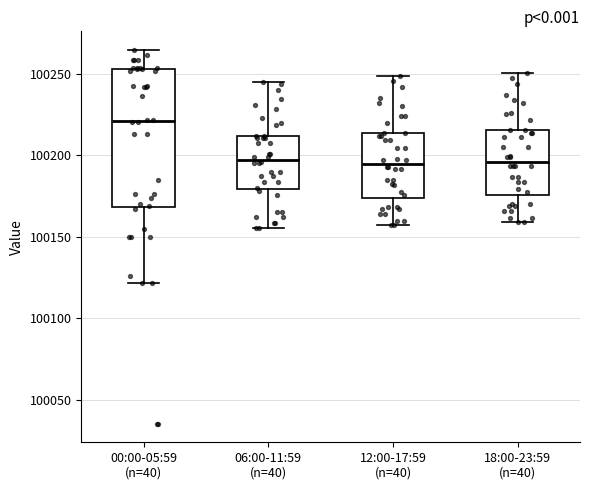

Reading left to right, transcribe this box plot: for each box, give where its median line is, the range the box spans, and where its two whiskers end, as read against the y-axis. The values are not printed on the chart, so give them approximately, as read against the axis.

00:00-05:59 (n=40): median 100220, box 100170 to 100255, whiskers 100120 to 100265
06:00-11:59 (n=40): median 100200, box 100180 to 100210, whiskers 100155 to 100245
12:00-17:59 (n=40): median 100195, box 100175 to 100215, whiskers 100155 to 100250
18:00-23:59 (n=40): median 100195, box 100175 to 100215, whiskers 100160 to 100250